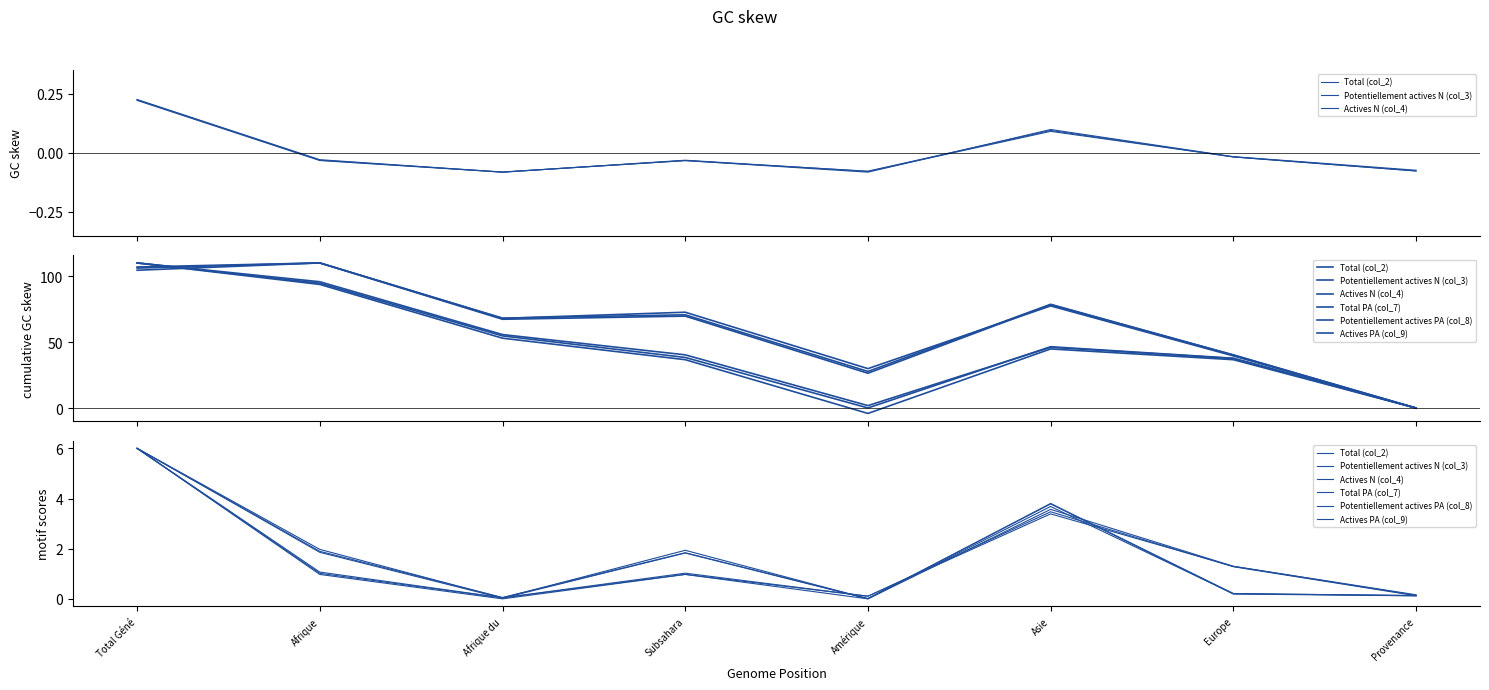

Between Afrique and Amérique, which series saw the biggest shift?

Potentiellement actives PA (col_8)